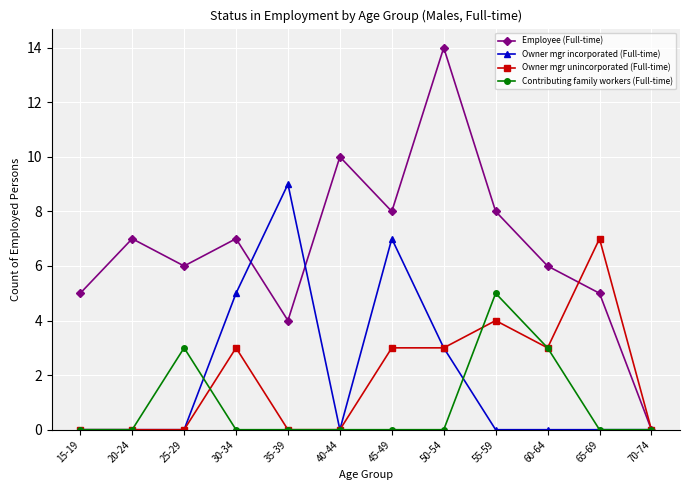

What is the label of the 11th point from the left?

65-69